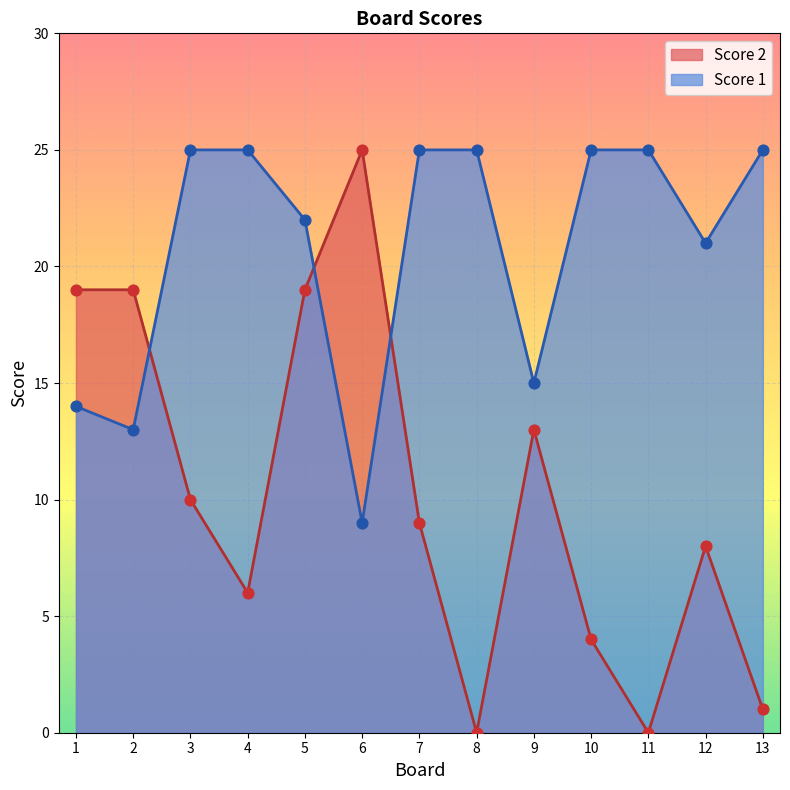

Which series contains the lowest Y value?

Score 2